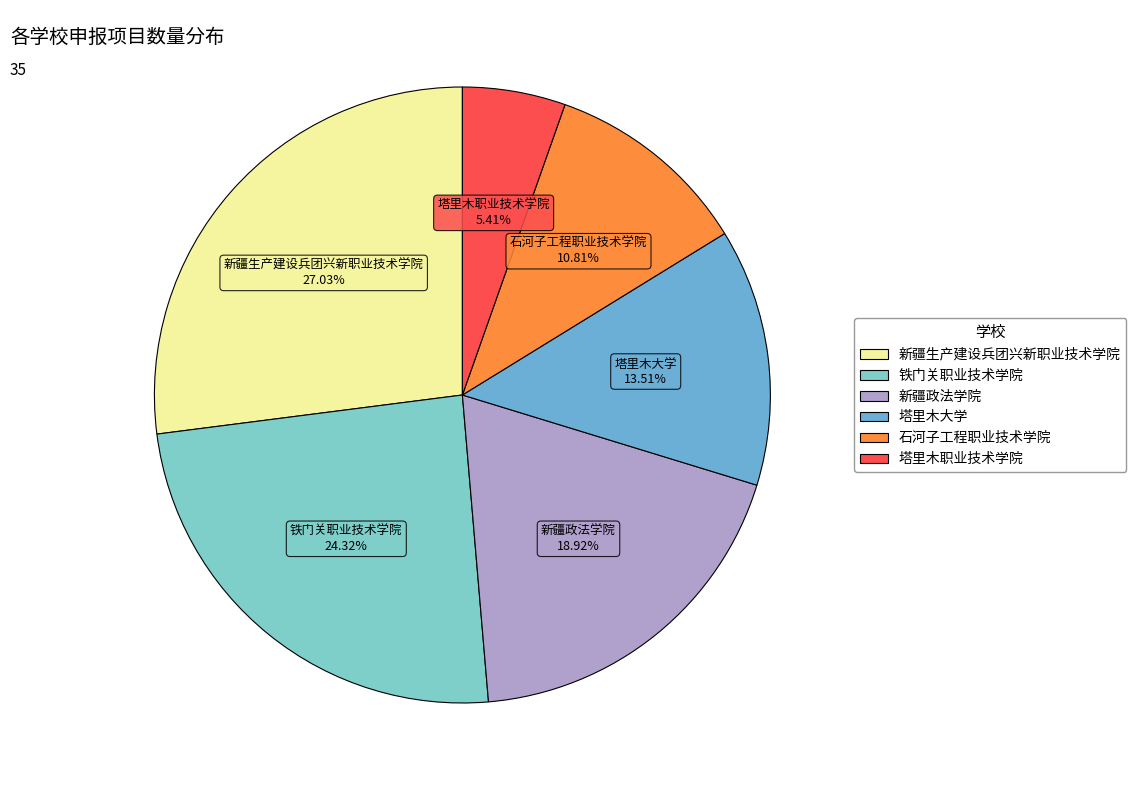

What is the smallest slice in the pie chart?

塔里木职业技术学院